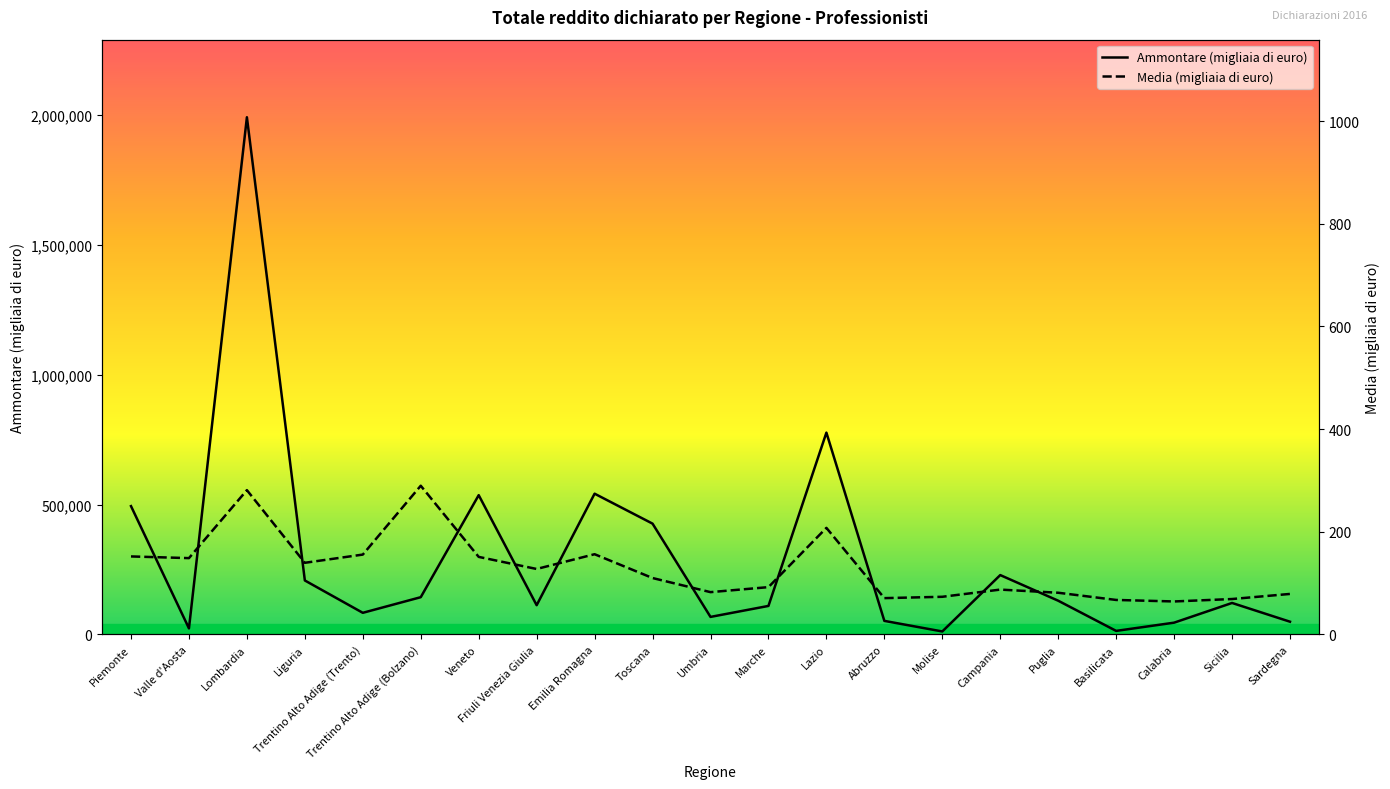

List the labels in order of Ammontare (migliaia di euro) value, largest first.

Lombardia, Lazio, Emilia Romagna, Veneto, Piemonte, Toscana, Campania, Liguria, Trentino Alto Adige (Bolzano), Puglia, Sicilia, Friuli Venezia Giulia, Marche, Trentino Alto Adige (Trento), Umbria, Abruzzo, Sardegna, Calabria, Valle d'Aosta, Basilicata, Molise